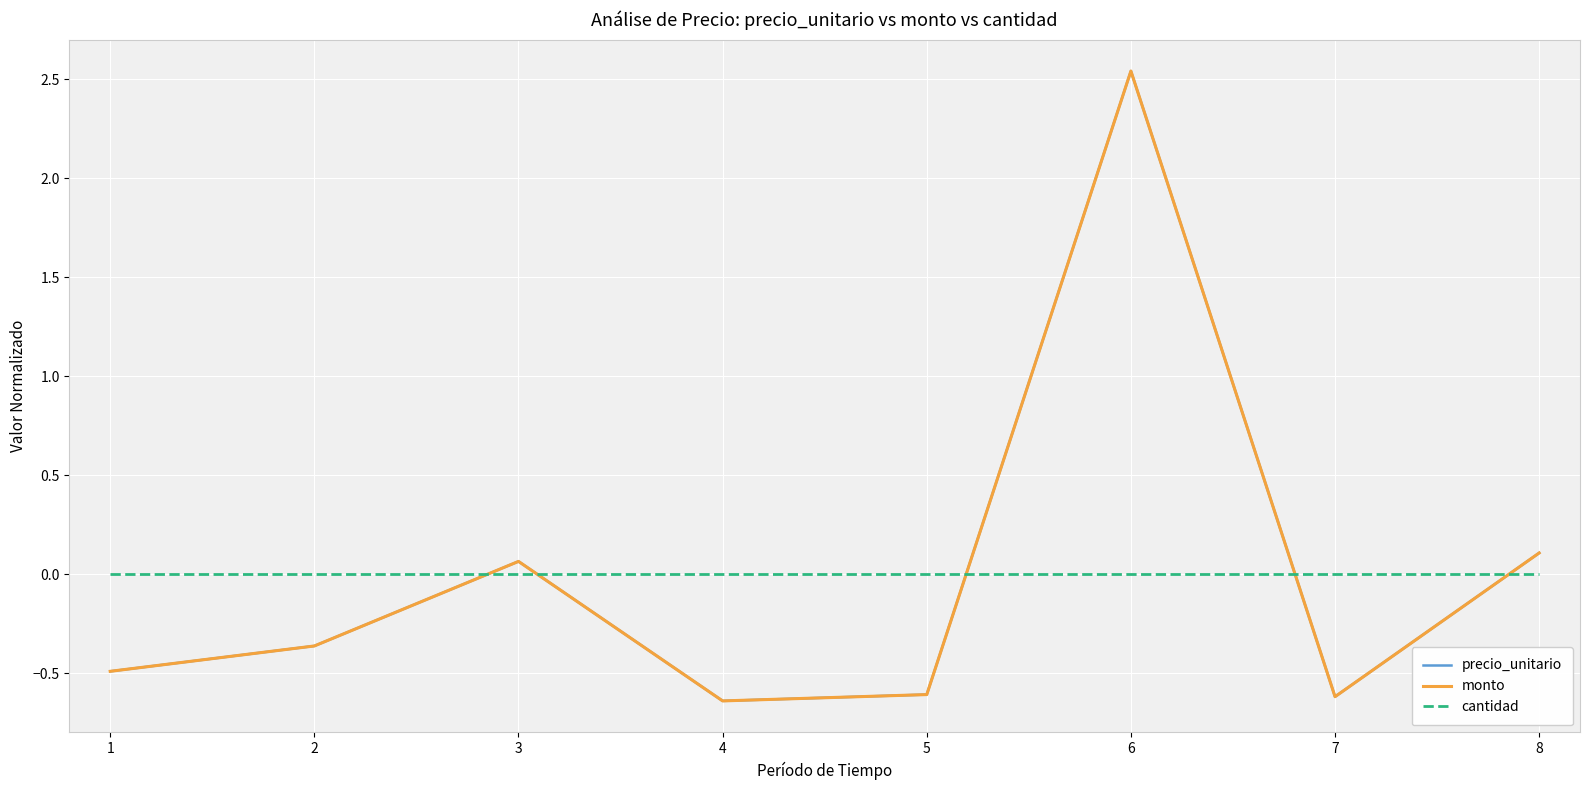

What is the difference between the precio_unitario values at 4 and 3?

0.7